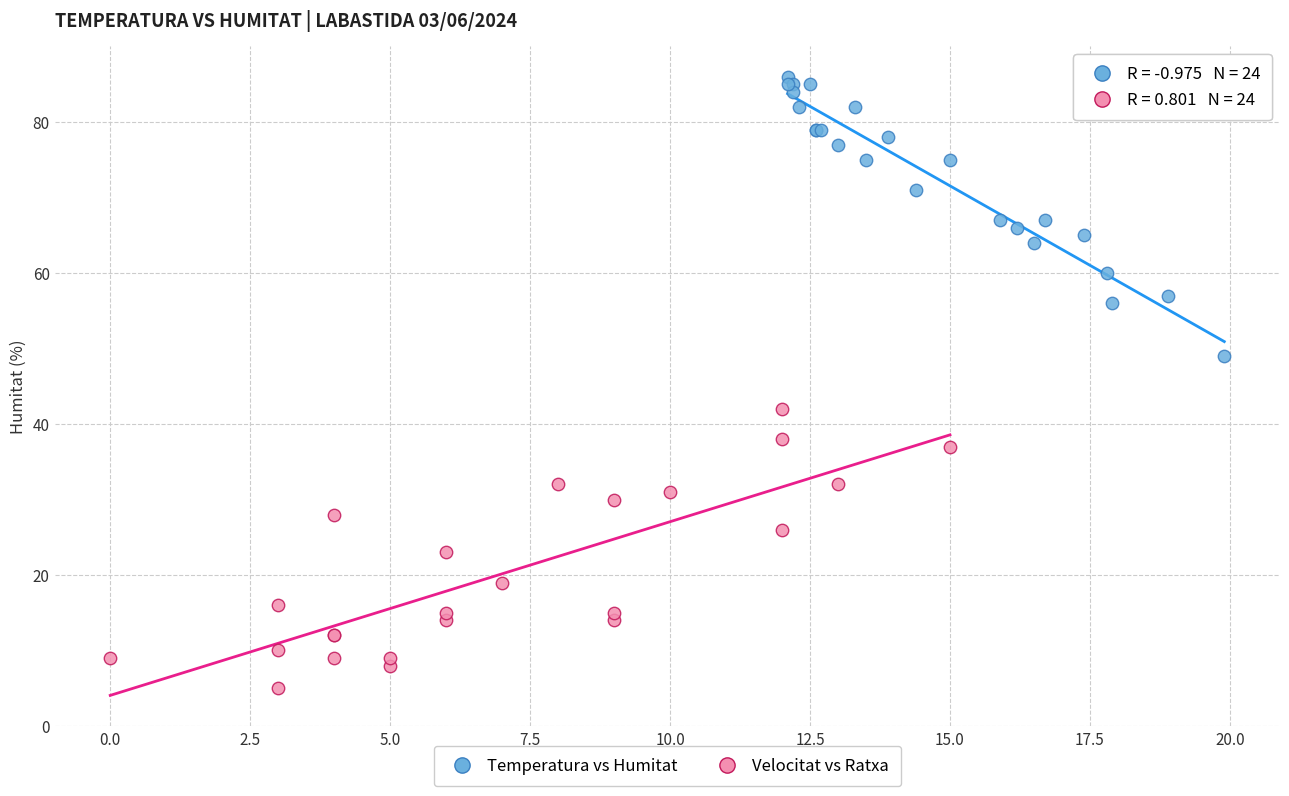

Which series reaches the maximum Y coordinate?

Temperatura vs Humitat